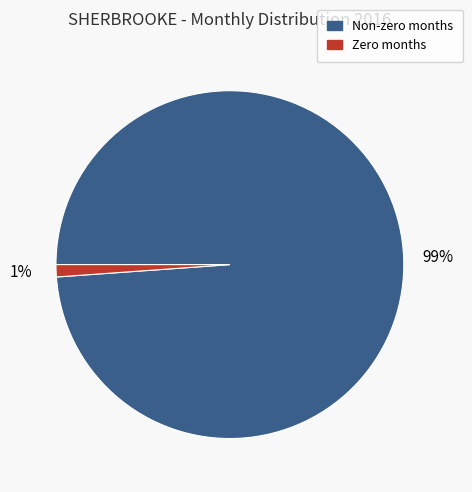

Do Non-zero months and Zero months together represent more than half of the pie?

Yes